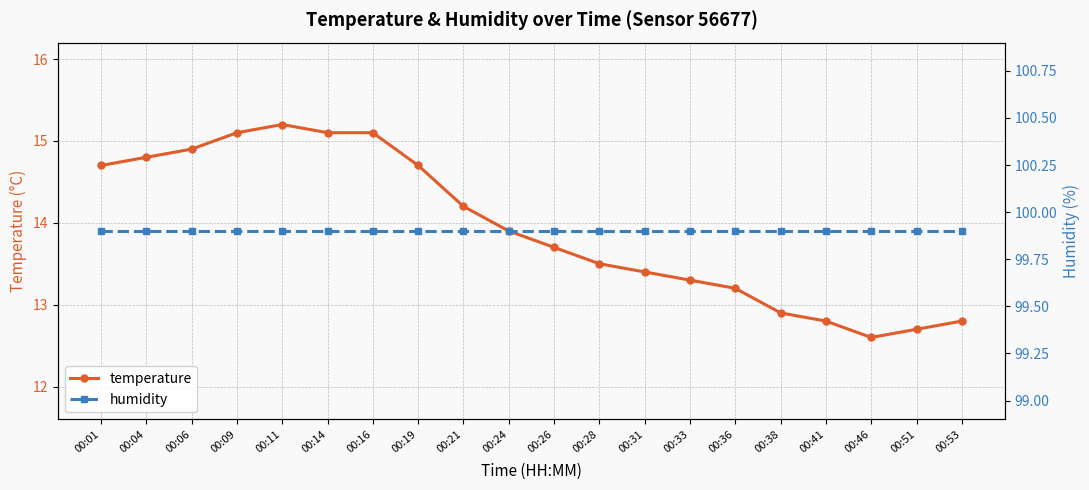

True or false: temperature has more than 0 points higher than both neighbors.

True